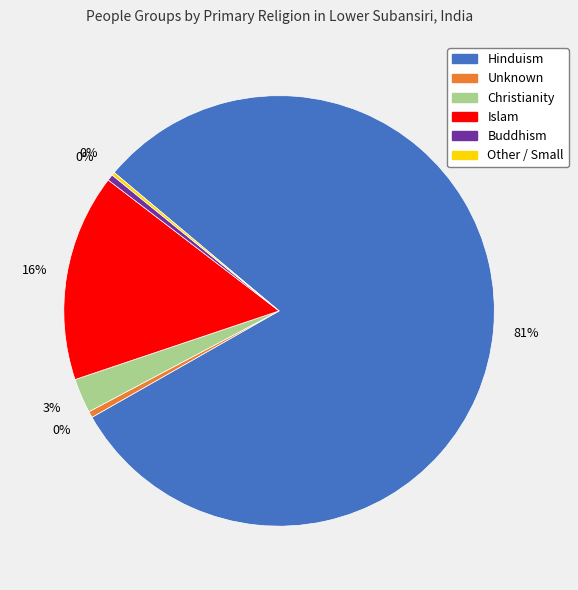

True or false: Islam accounts for 16% of the total.

True